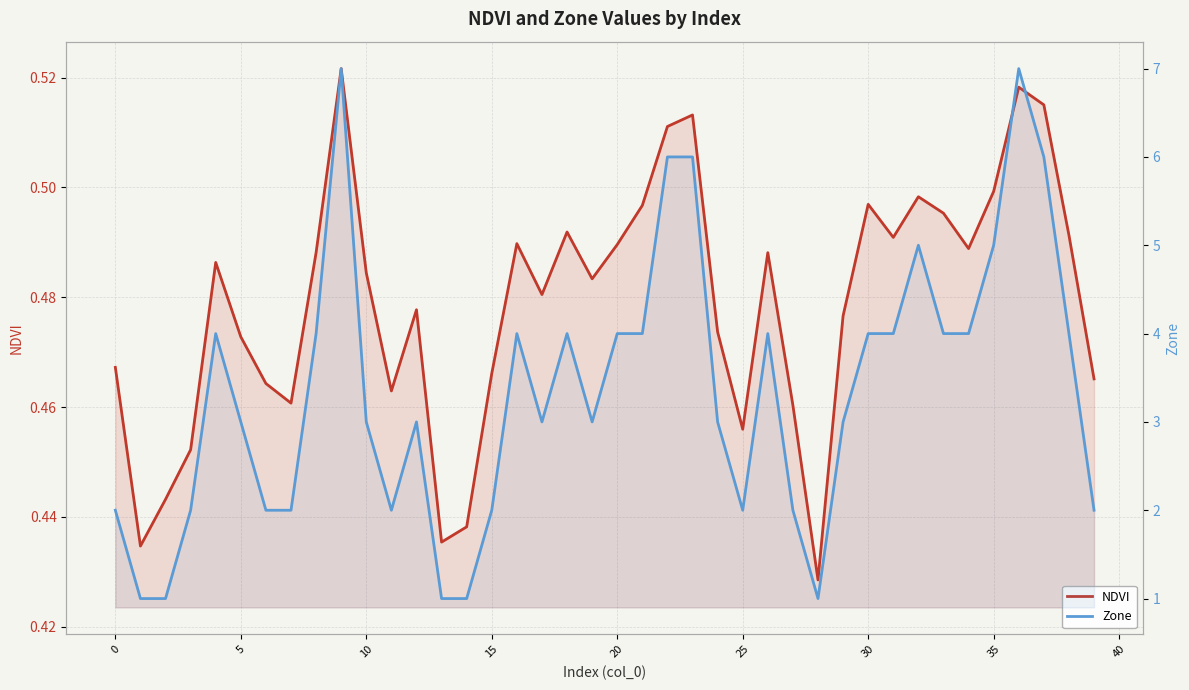

True or false: Zone has more than 1 interior local peaks.

True